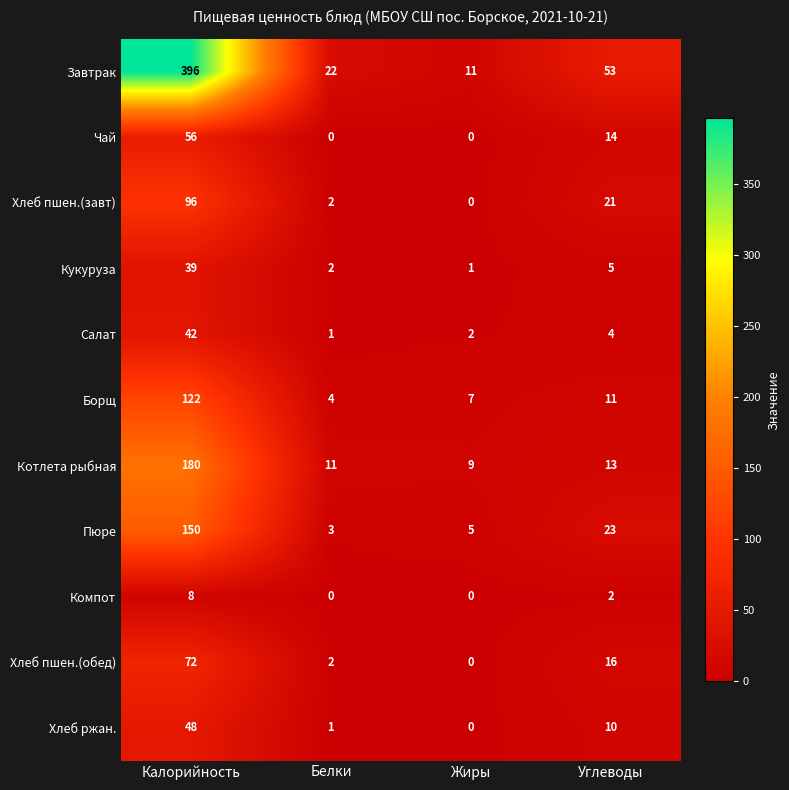

How many values in Чай are above zero?

2